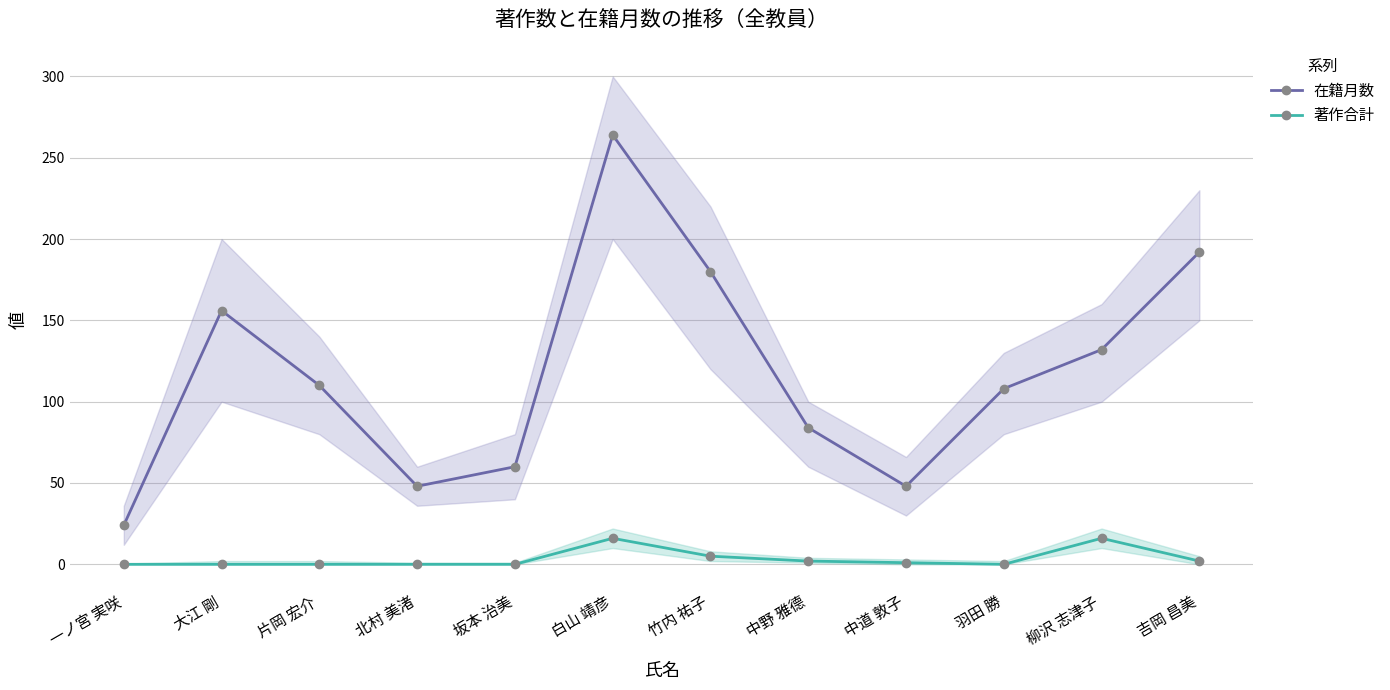

How many data points in 著作合計 are less than 1?

6